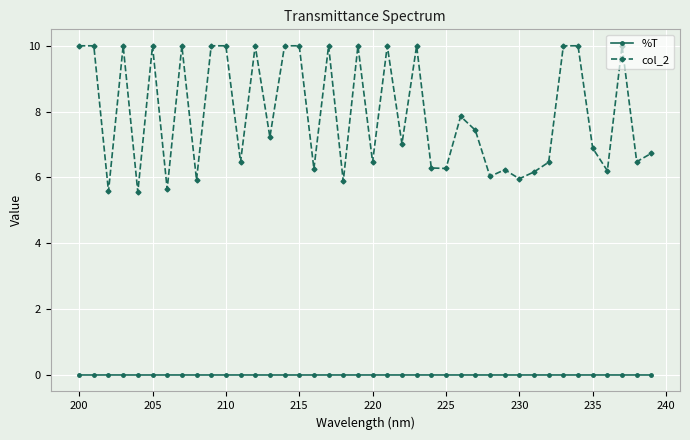

What is the maximum value shown in the chart?

10.0